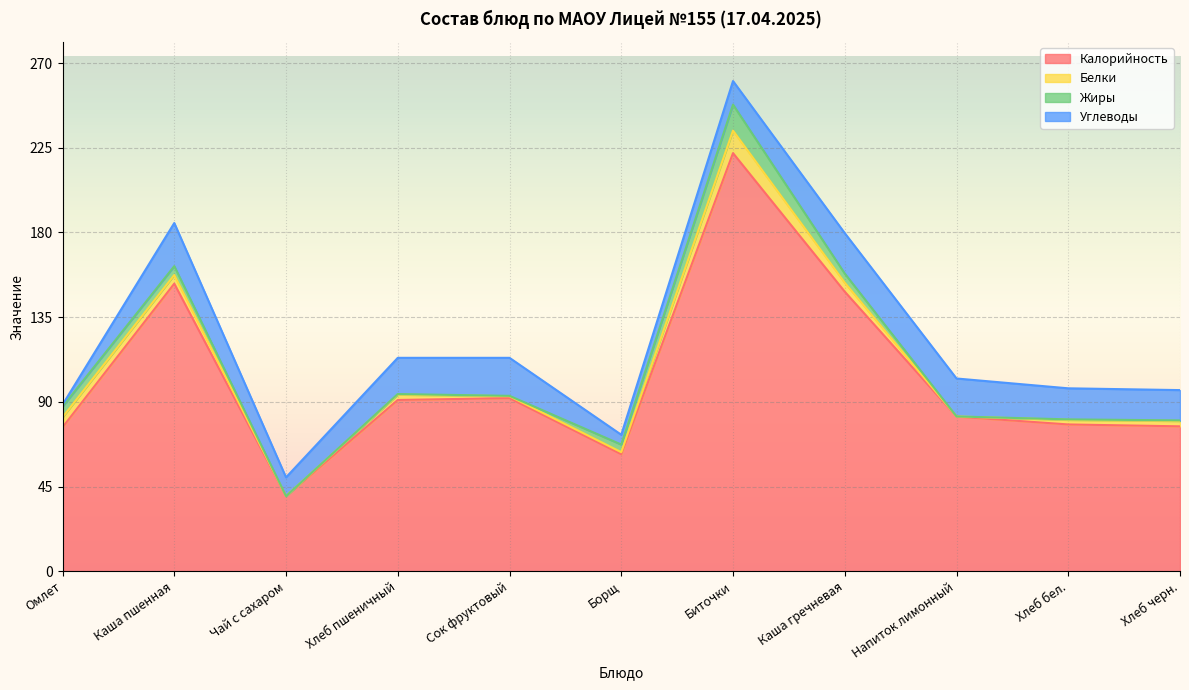

What is the value of the Калорийность point at the 5th from the left?

92.0